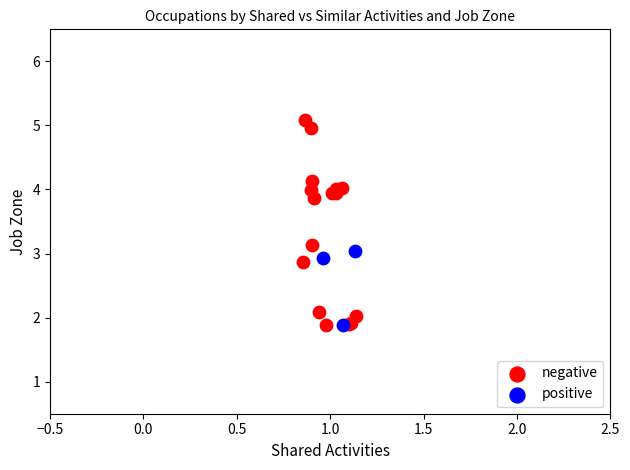

Which series has the largest Y range (max minus min)?

negative